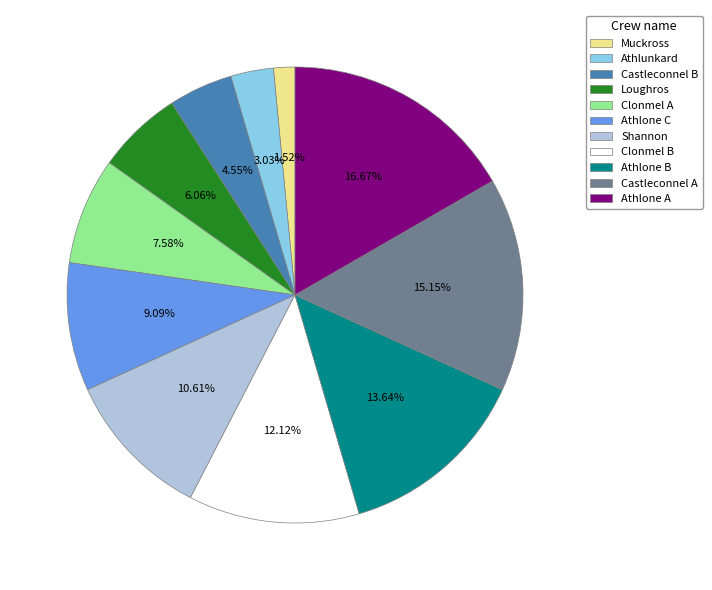

How many segments does this pie chart have?

11